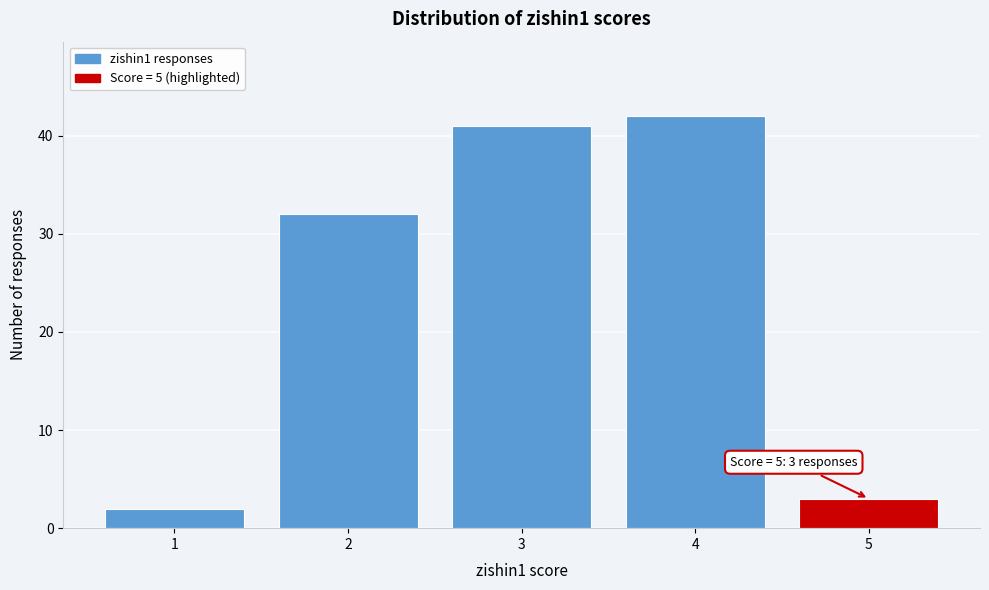

Reading right to left, what are all the values shown in this chart?

5=3	4=42	3=41	2=32	1=2